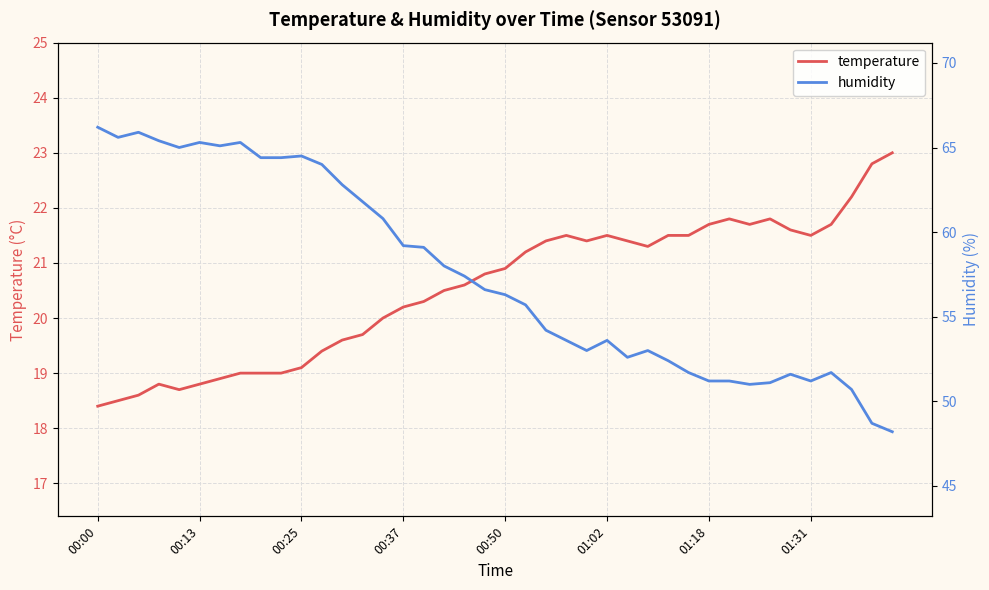

Is it true that humidity equals 50.7 at 37?

True